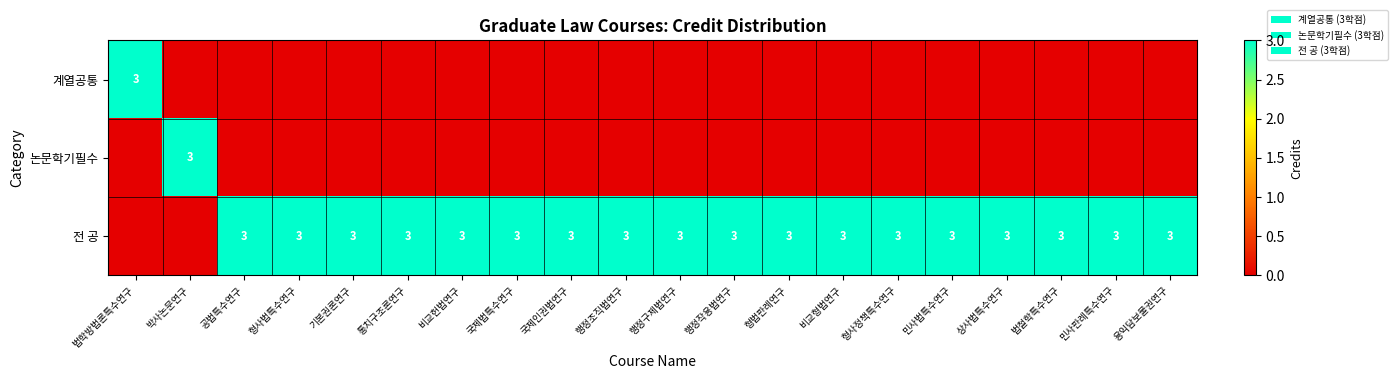

The value of 전 공 at 상사법특수연구 is 3. True or false?

True